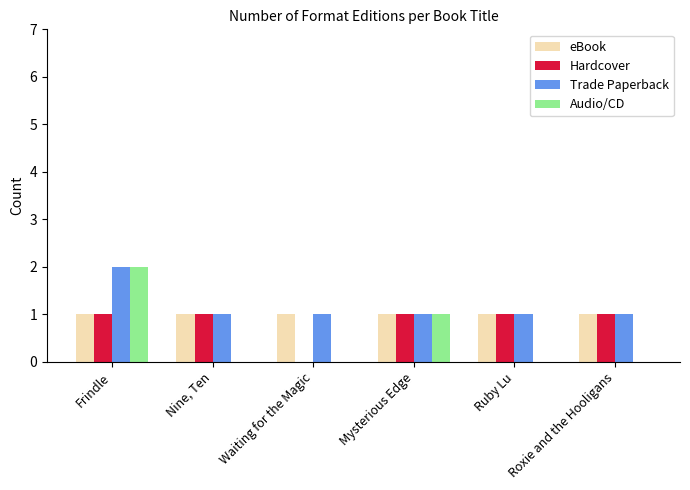

What is the total value across all series at Mysterious Edge?

4